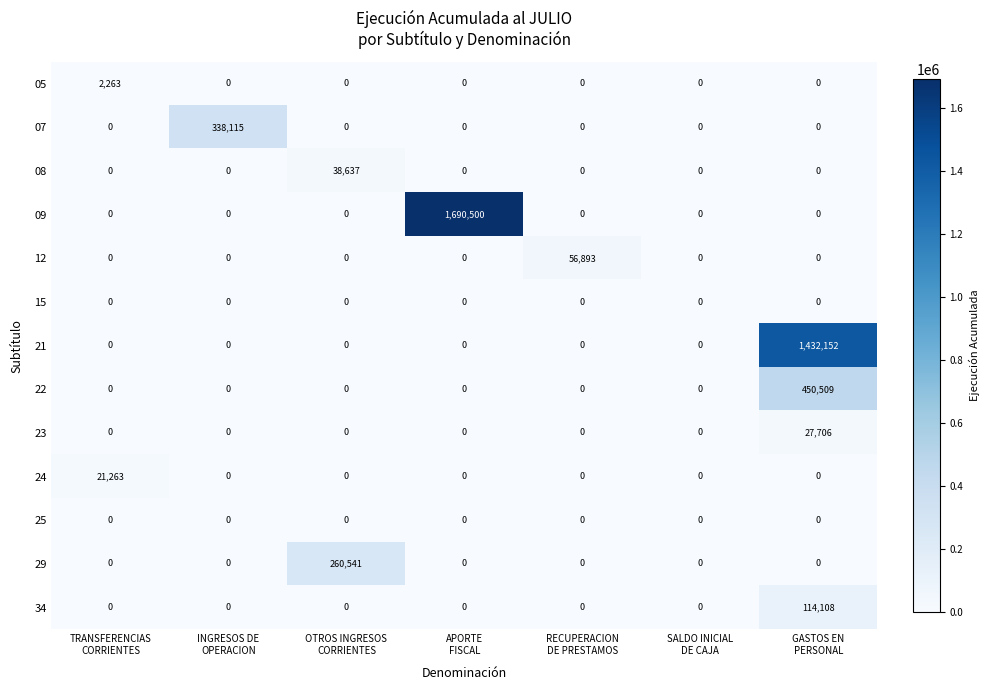

What is the sum of all 23 values?

27706